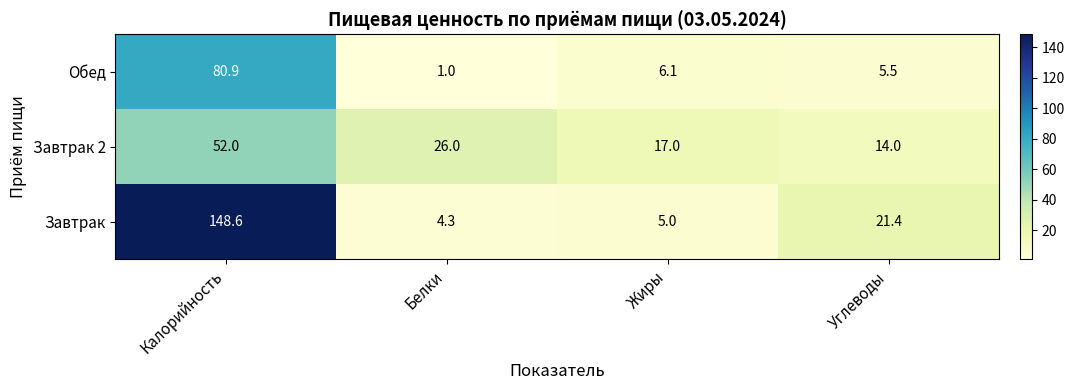

At which label is Завтрак 2 closest to 33?

Белки